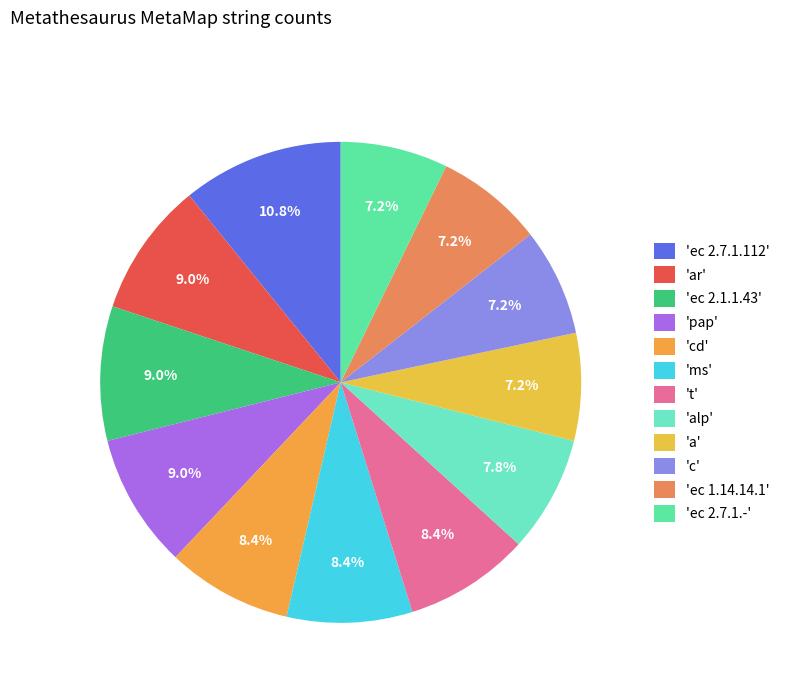

How many segments does this pie chart have?

12